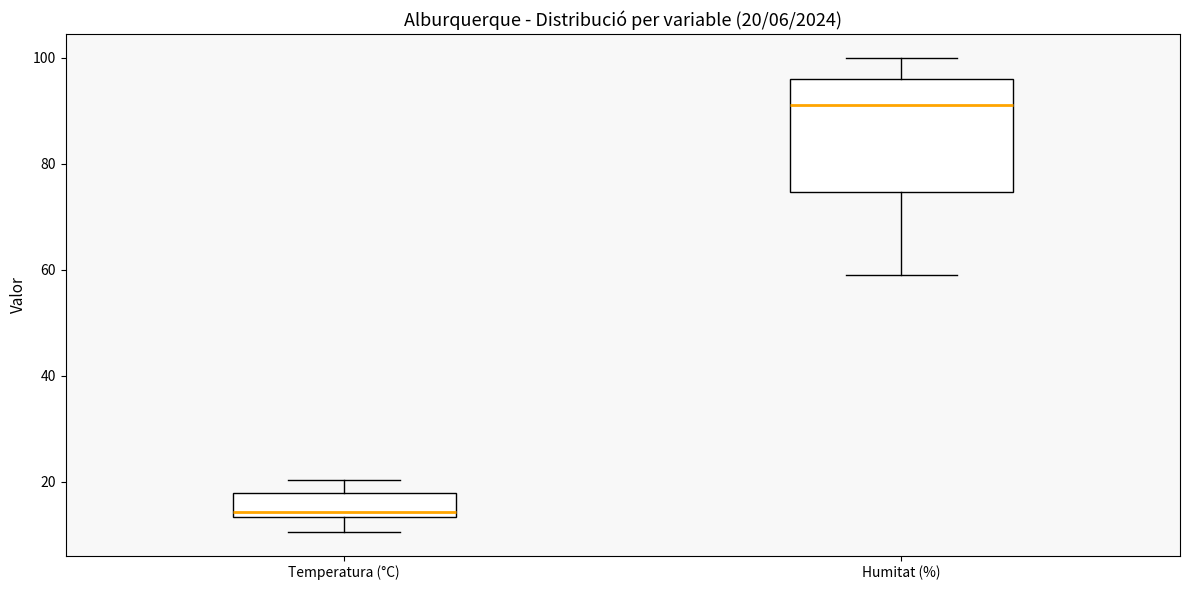

Which box is the tallest, from its lower edge to its upper edge?

Humitat (%)